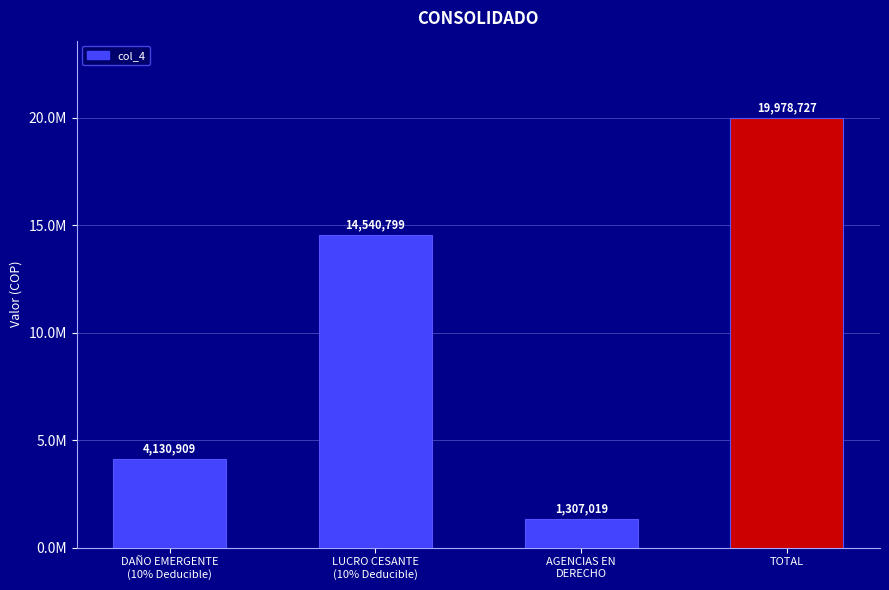

True or false: the data shows 20968647 at LUCRO CESANTE
(10% Deducible).

False